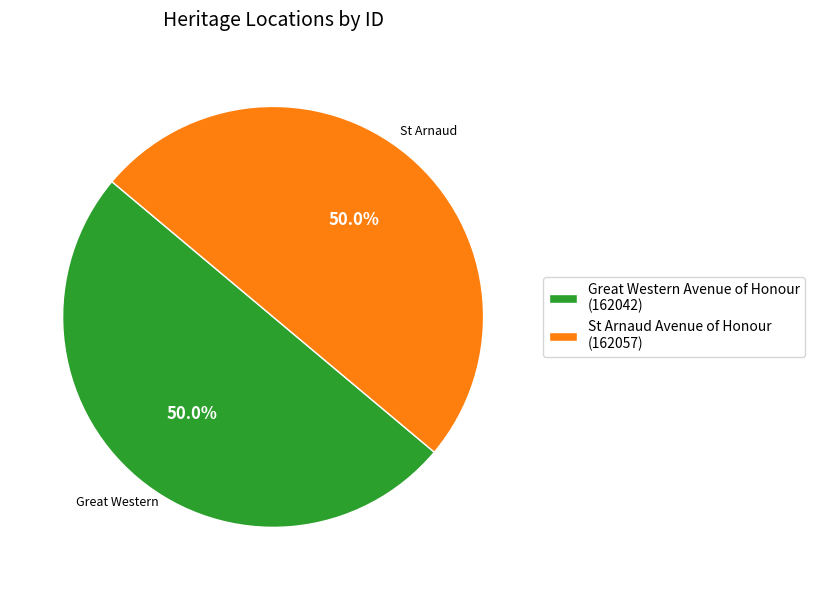

What percentage do Great Western Avenue of Honour and St Arnaud Avenue of Honour together represent?

100.0%